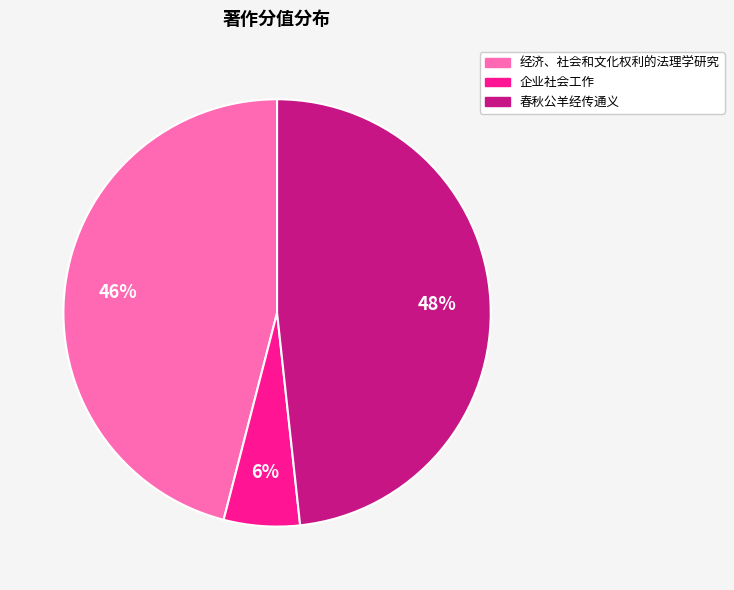

Rank the categories by value from highest to lowest.

春秋公羊经传通义, 经济、社会和文化权利的法理学研究, 企业社会工作